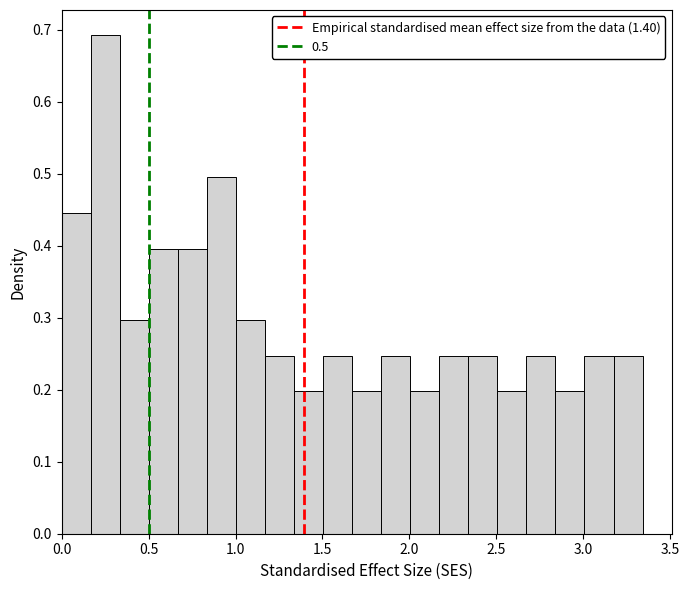

Read against the x-axis, roughly where is the centre of the tallest bar?

0.25